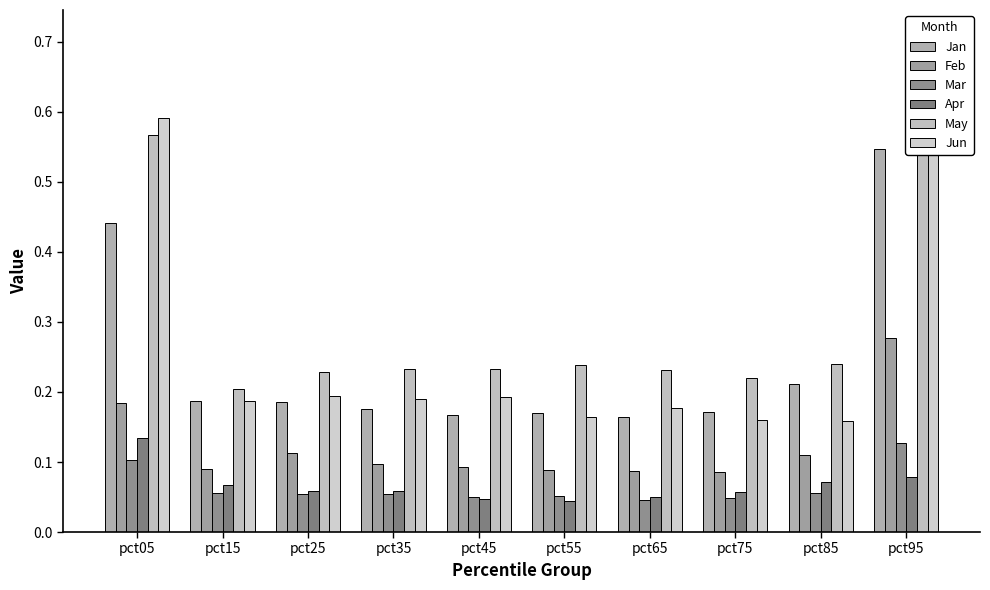

Rank the series by their maximum value, from highest to lowest.

Jun, May, Jan, Feb, Apr, Mar